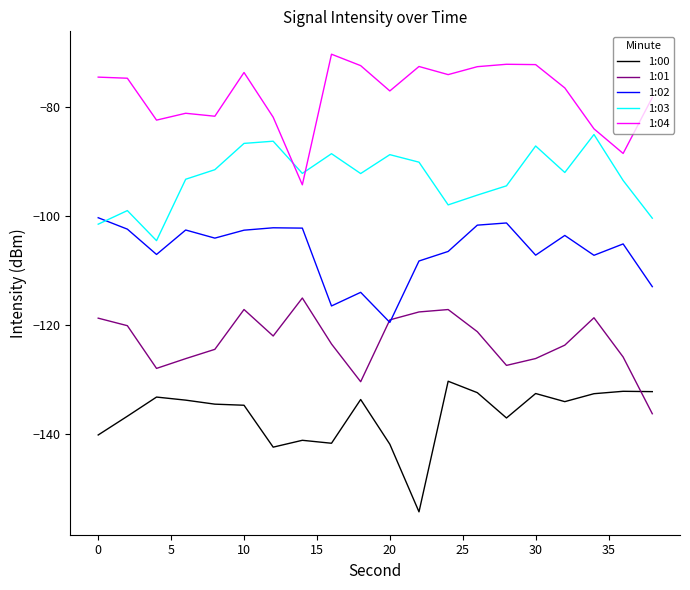

Which series has the largest total across all categories?

1:04